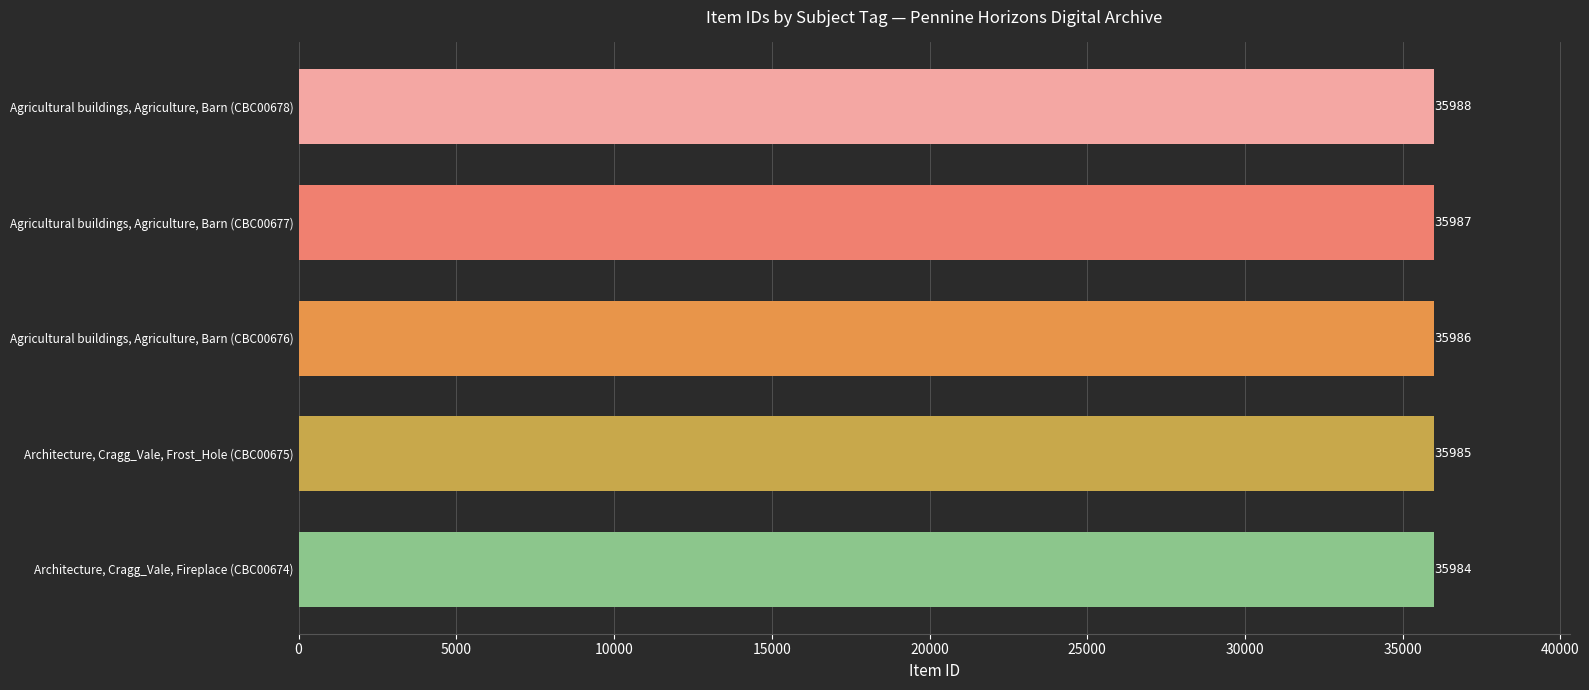

Is it true that the value at Agricultural buildings, Agriculture, Barn (CBC00676) is 35986?

True